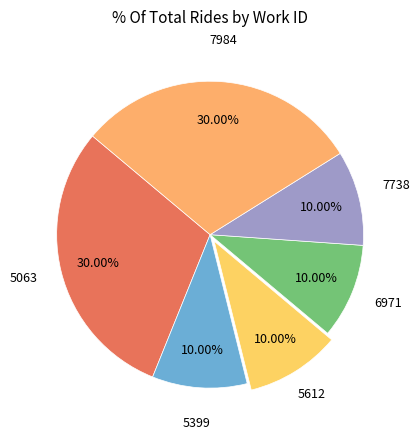

Do 7738 and 5063 together represent more than half of the pie?

No